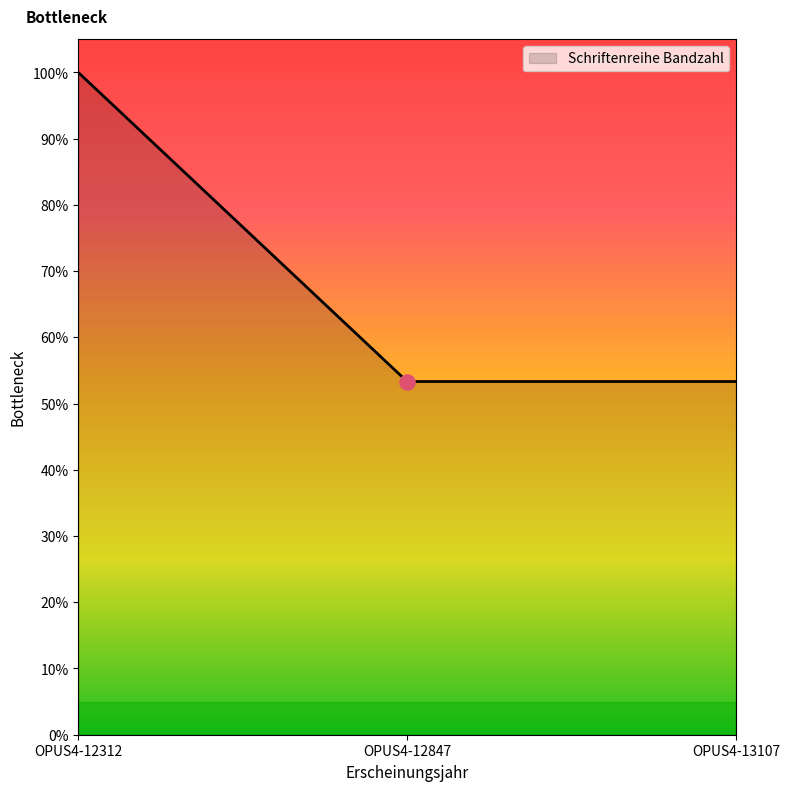

What is the ratio of the value at OPUS4-13107 to the value at OPUS4-12847?

1.0